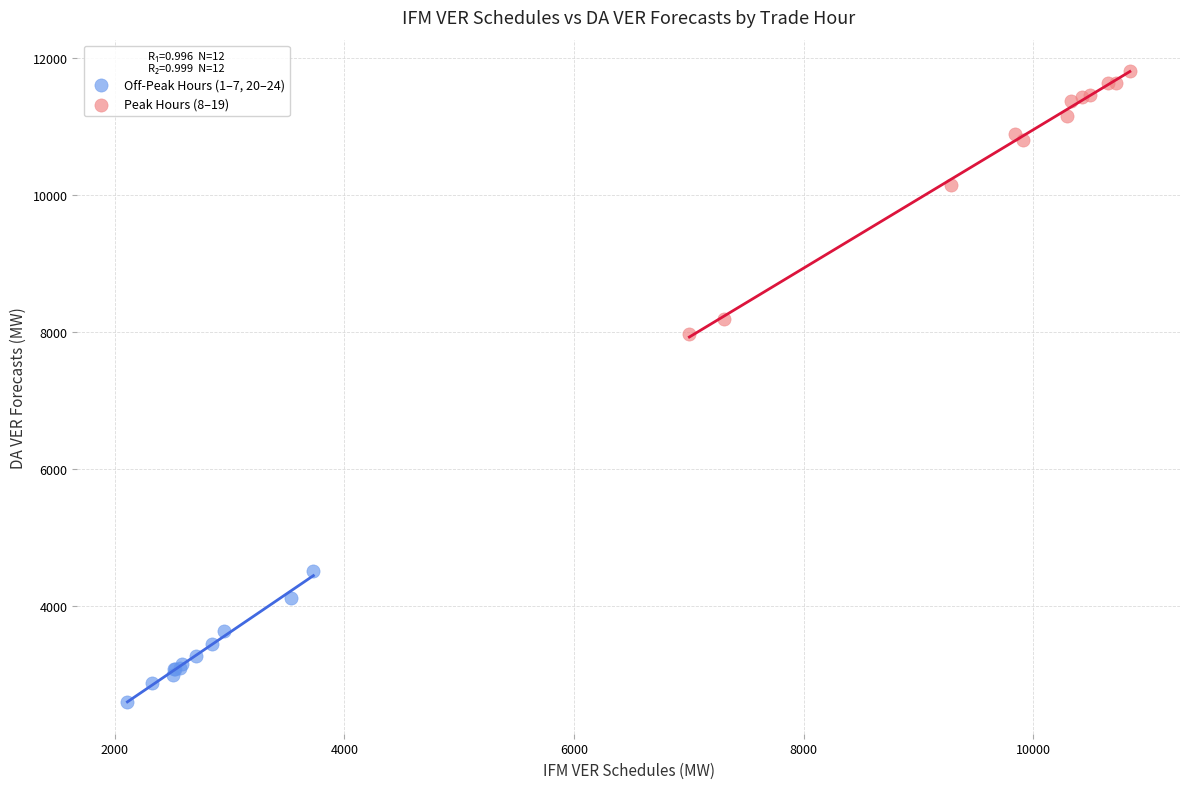

Which series contains the lowest Y value?

Off-Peak Hours (1–7, 20–24)